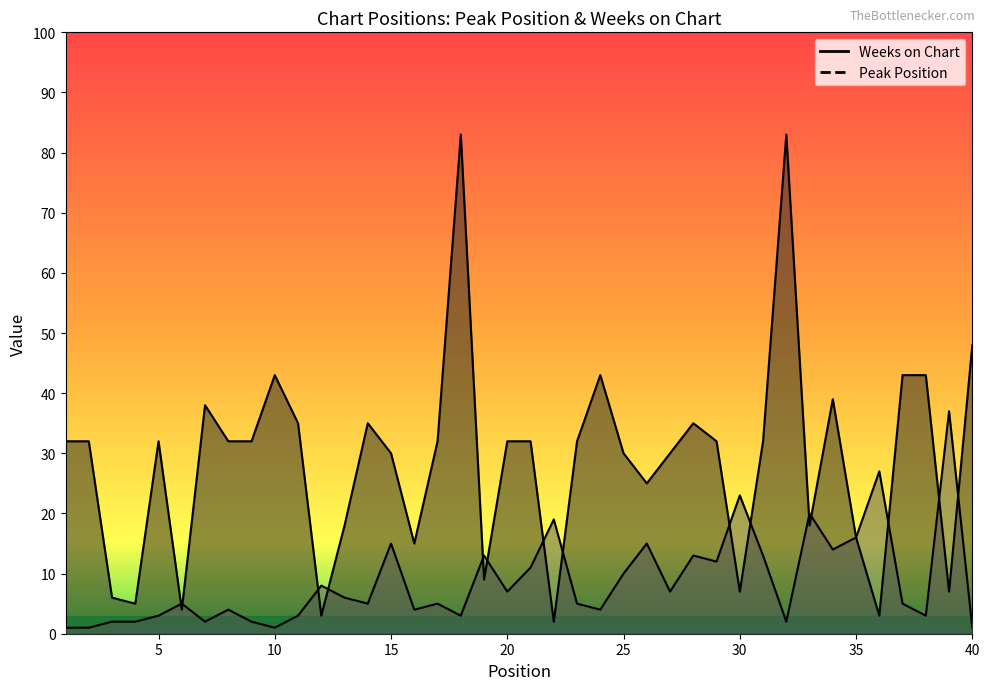

How many values in the Weeks on Chart series are below 32?

17